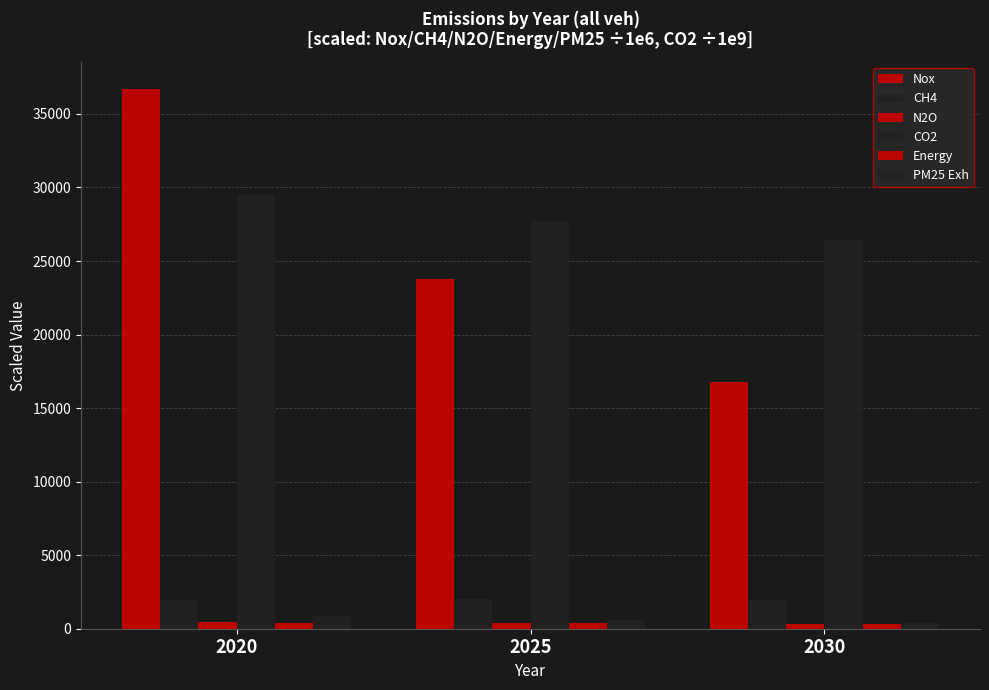

Which series has the widest spread of values?

Nox